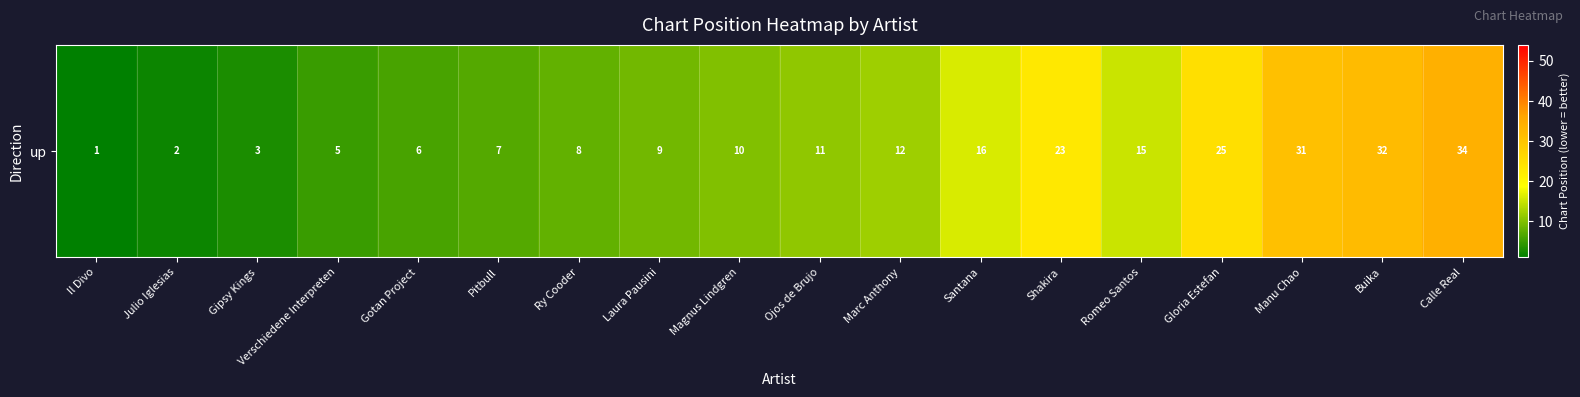

What is the change in value from Santana to Romeo Santos?

-1